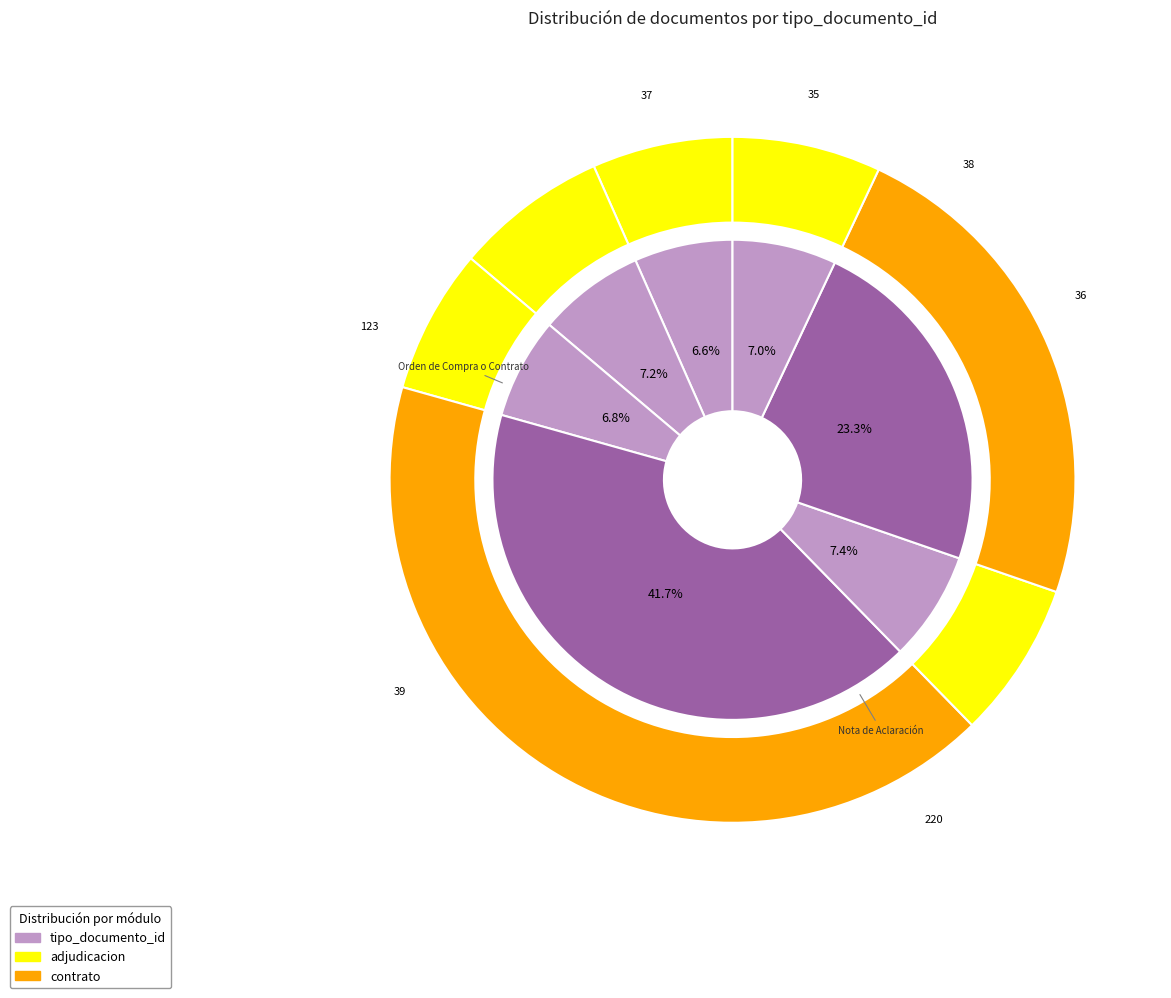

What percentage is the Cuadro Comparativo de Ofertas slice, to the nearest percent?

7%